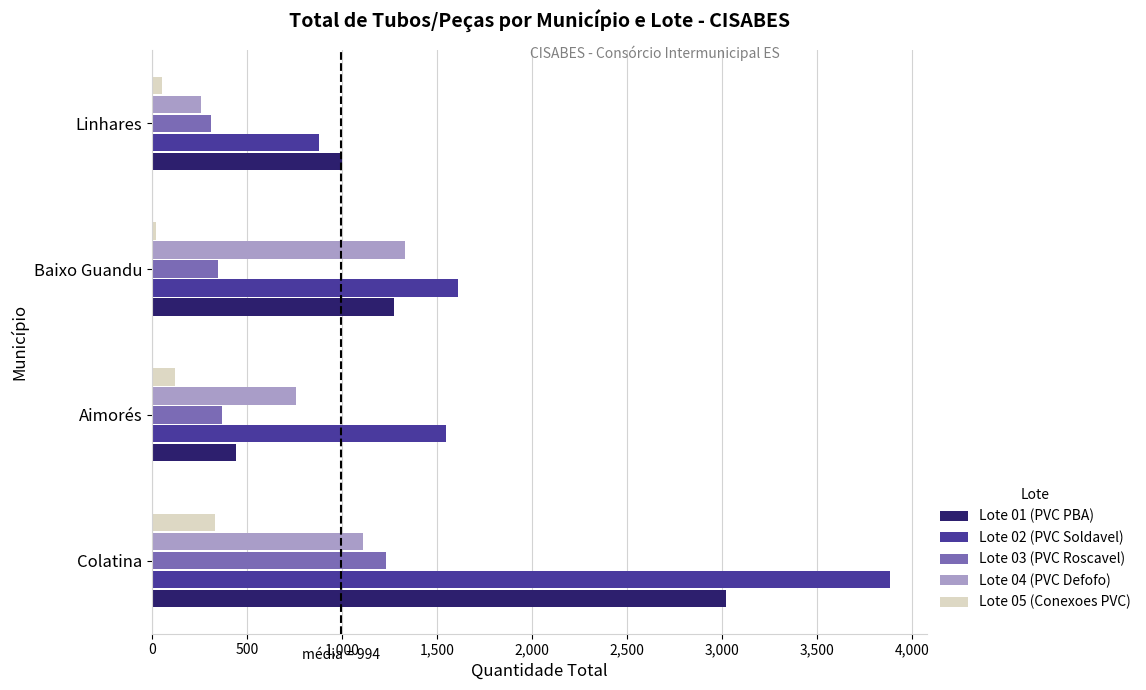

The Lote 04 (PVC Defofo) series shows 255 at Linhares. True or false?

True